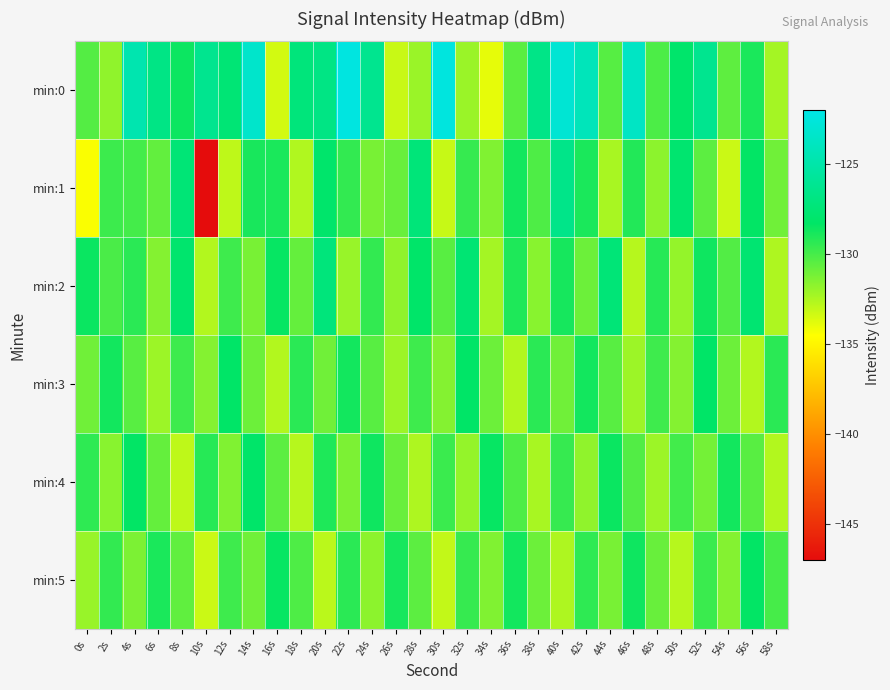

Which series has the largest range (max minus min)?

min:1